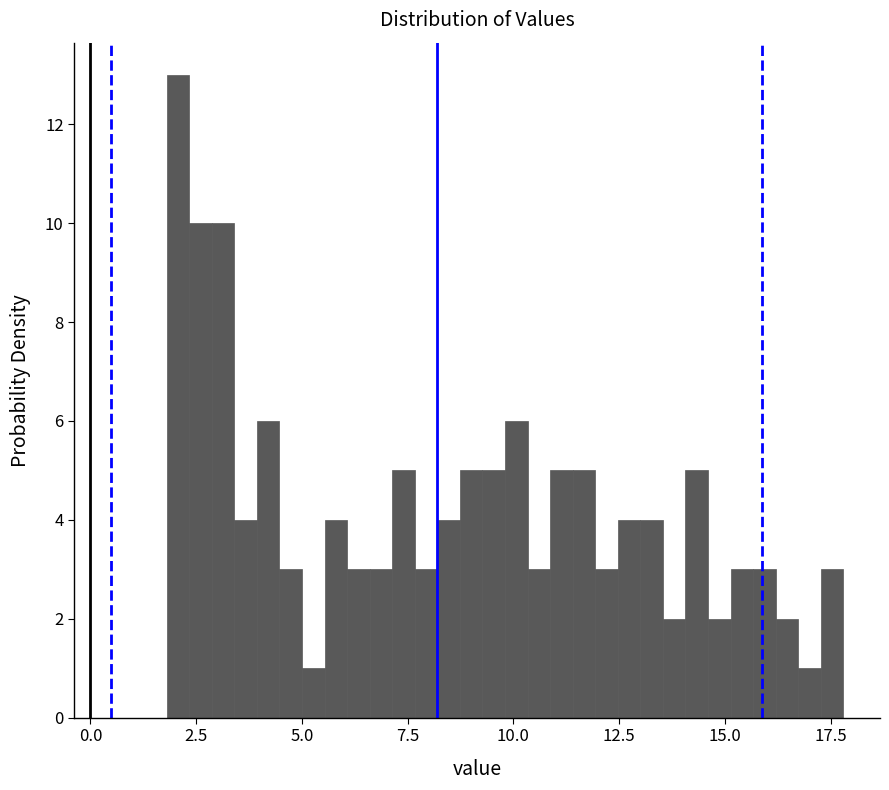

Read against the x-axis, roughly where is the centre of the tallest bar?

2.0